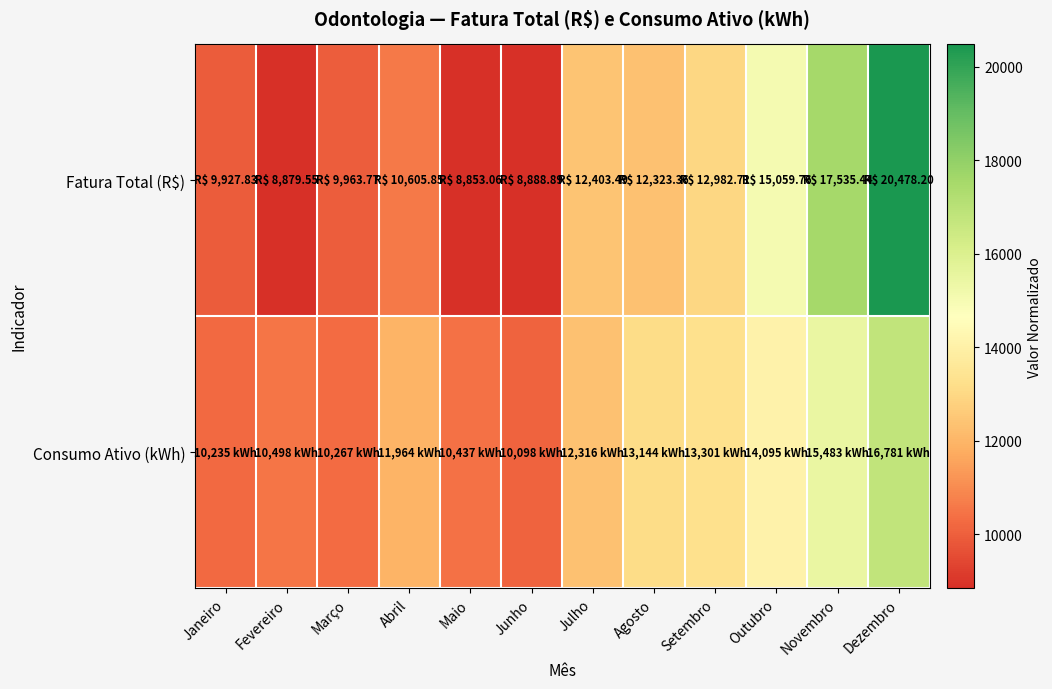

Reading left to right, what are all the values shown in this chart?

Fatura Total (R$): Janeiro=9927.8	Fevereiro=8879.5	Março=9963.8	Abril=10605.9	Maio=8853.1	Junho=8888.9	Julho=12403.5	Agosto=12323.4	Setembro=12982.7	Outubro=15059.8	Novembro=17535.4	Dezembro=20478.2
Consumo Ativo (kWh): Janeiro=10235.0	Fevereiro=10498.0	Março=10267.0	Abril=11964.0	Maio=10437.0	Junho=10098.0	Julho=12316.0	Agosto=13144.0	Setembro=13301.0	Outubro=14095.0	Novembro=15483.0	Dezembro=16781.0